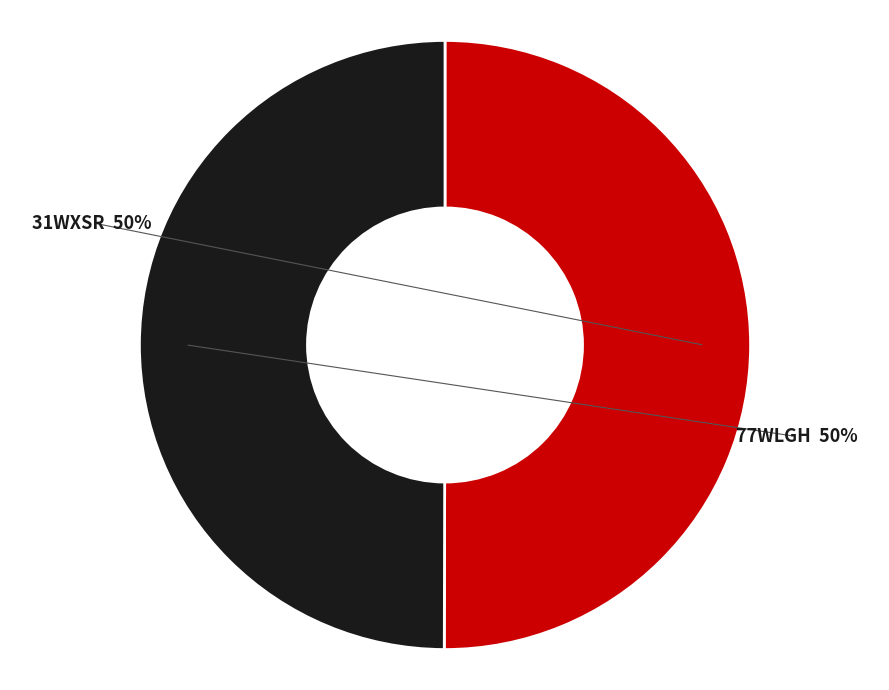

The 77WLGH slice represents 50% of the pie. True or false?

True